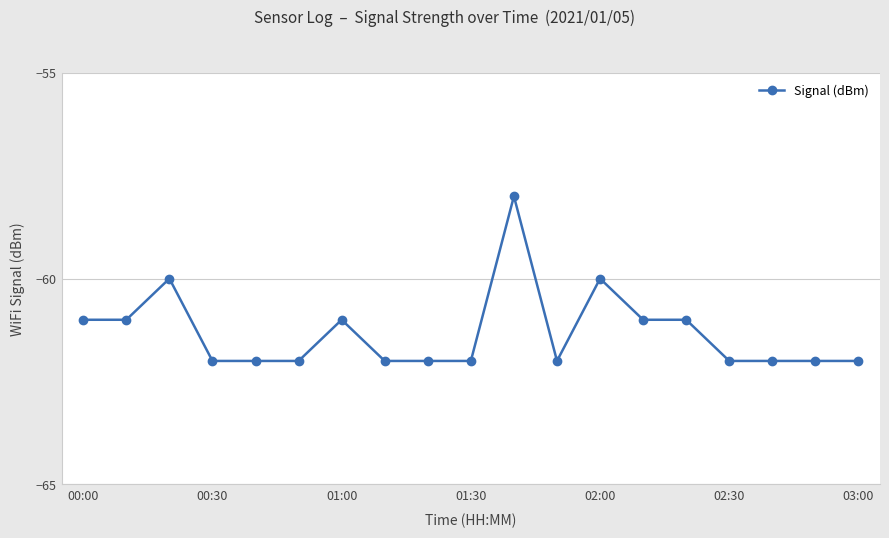

What is the sum of all values?

-1165